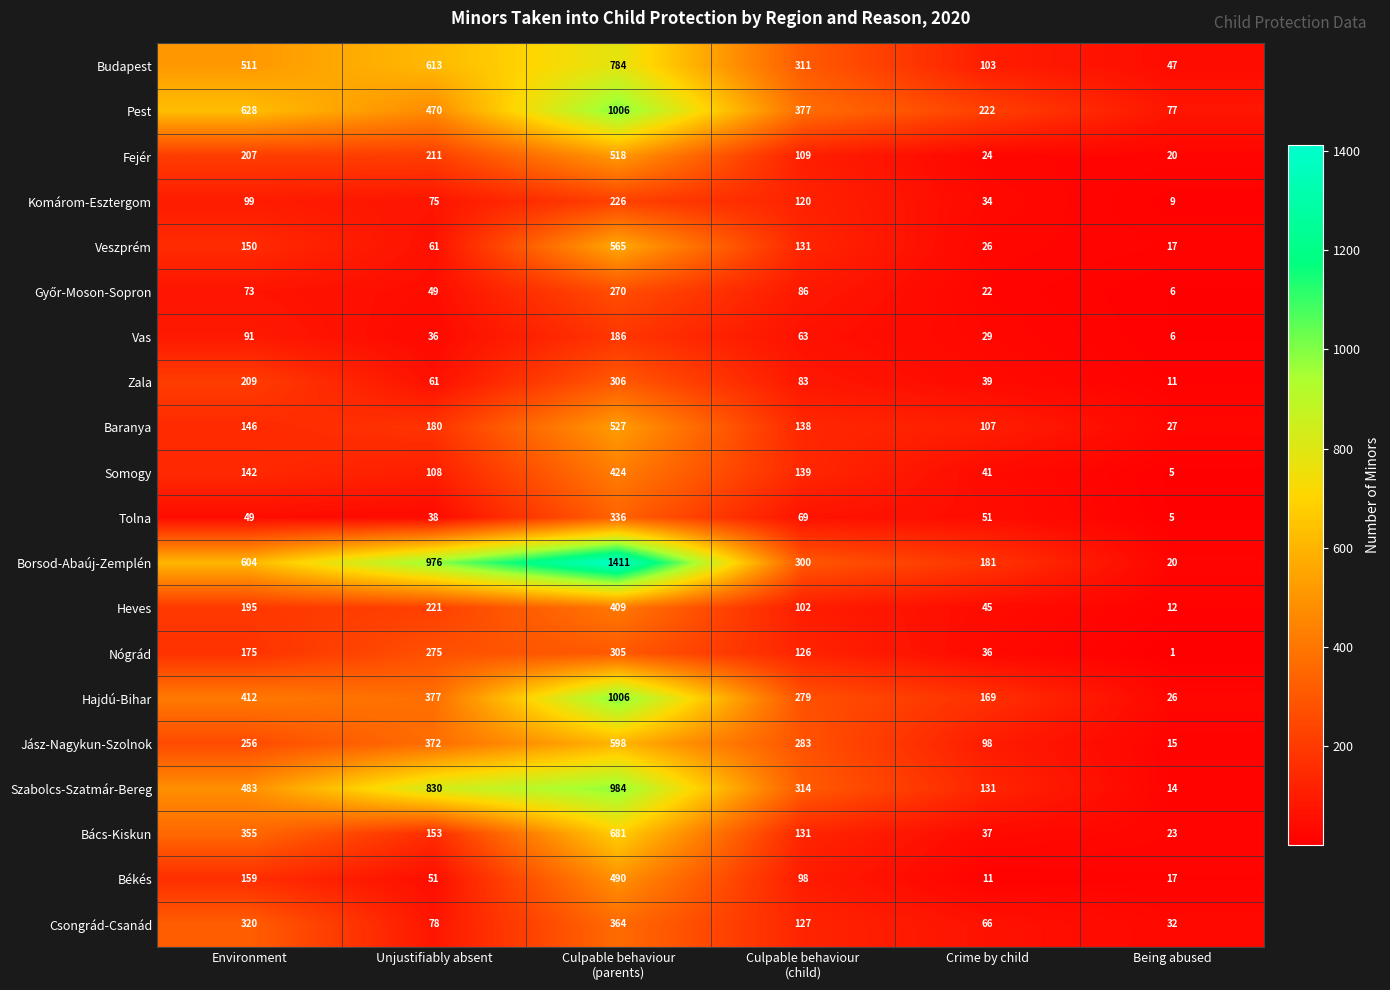

How many data points in Komárom-Esztergom are less than 99?

3